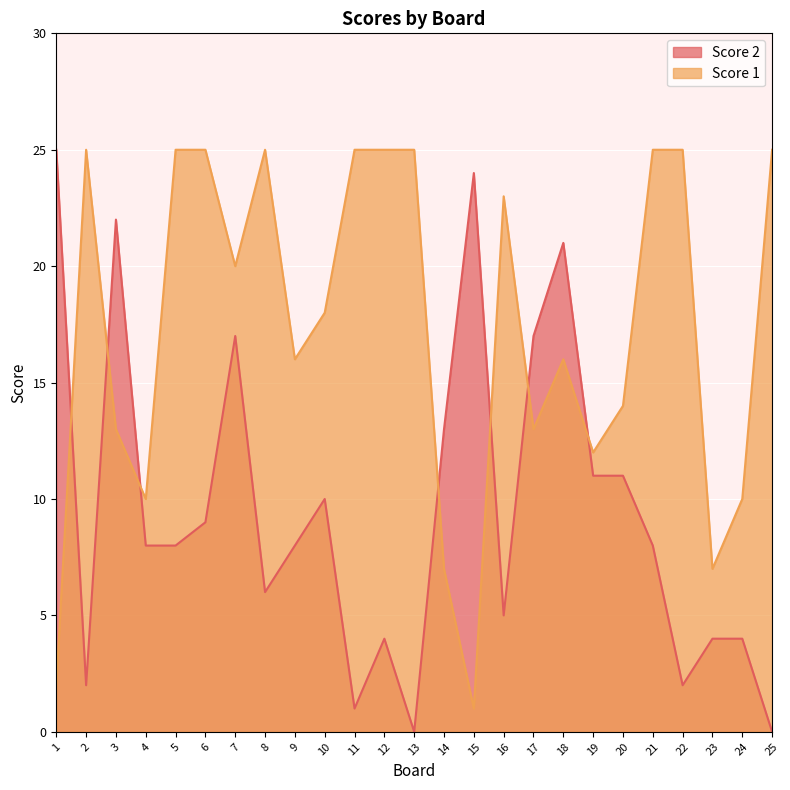

True or false: Score 1 and Score 2 intersect in this chart.

True